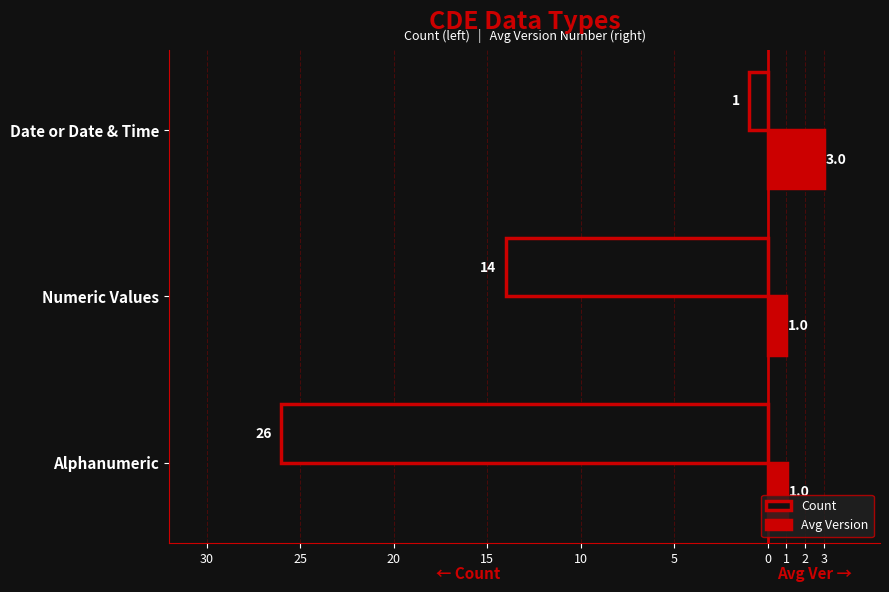

What are all the series names shown in the legend?

Count, Avg Version